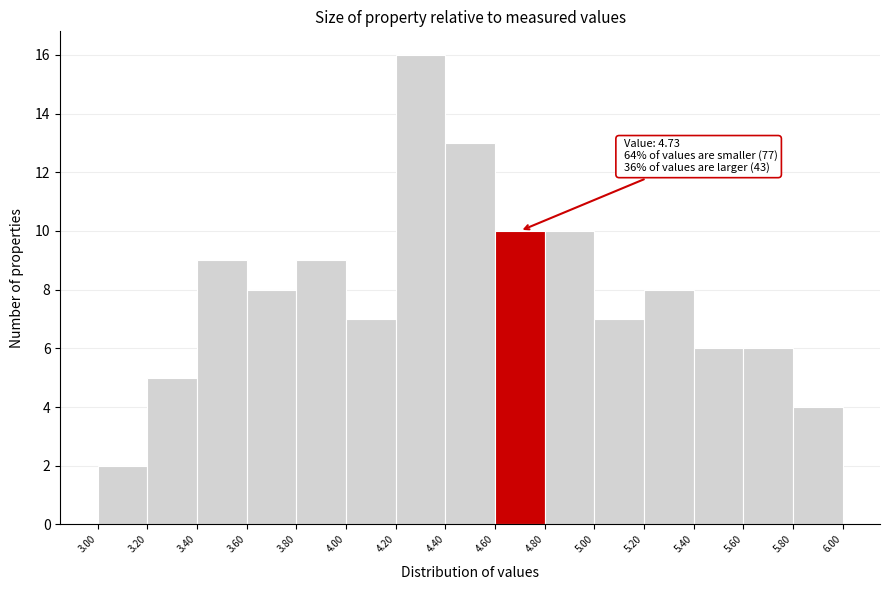

Over which range of the x-axis is the bar tallest?

4.20 to 4.40